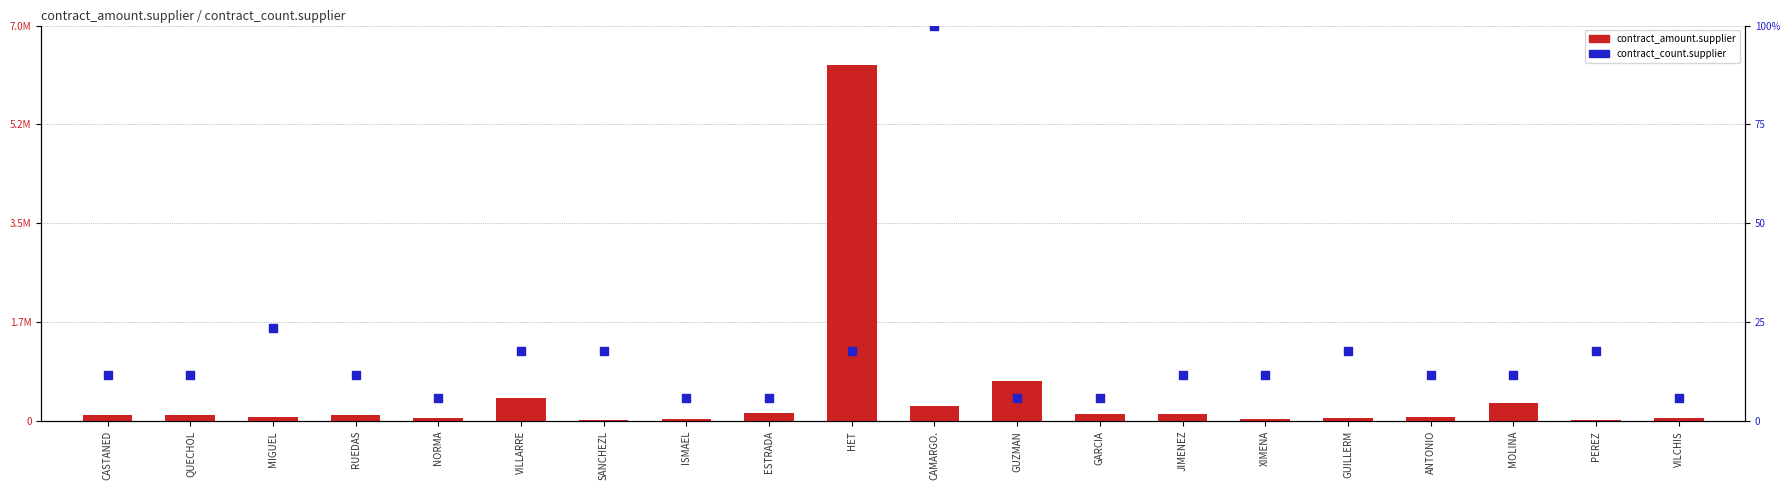

At how many categories does at least one series exceed 3910097?

1